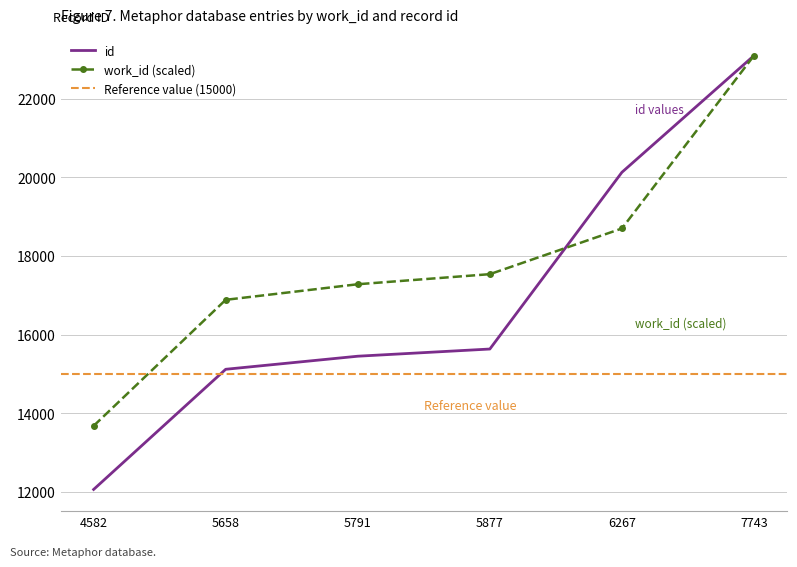

What is the maximum value shown in the chart?

23105.0